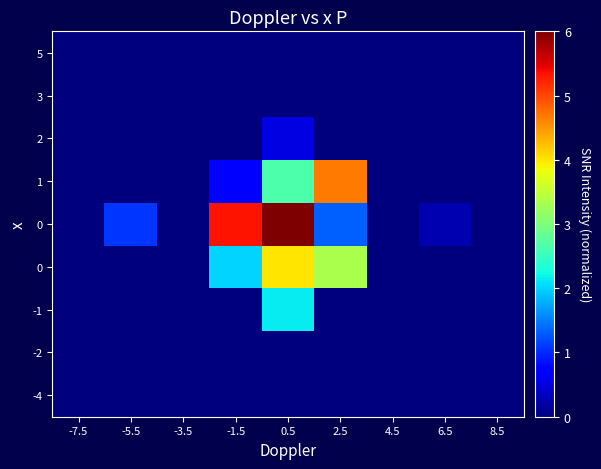

What is the maximum value shown in the chart?

6.0